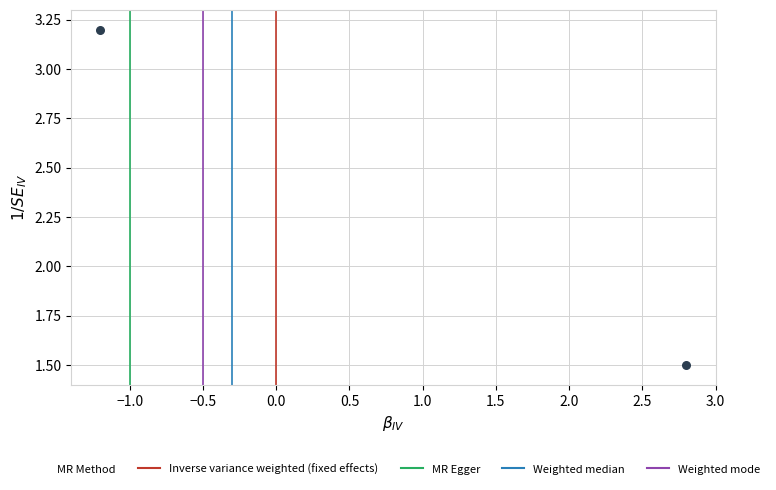

What is the average Y value?

2.3